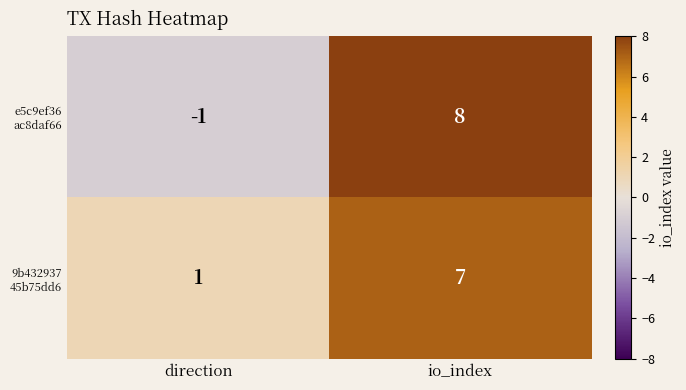

At which category does the chart reach its minimum across all series?

direction